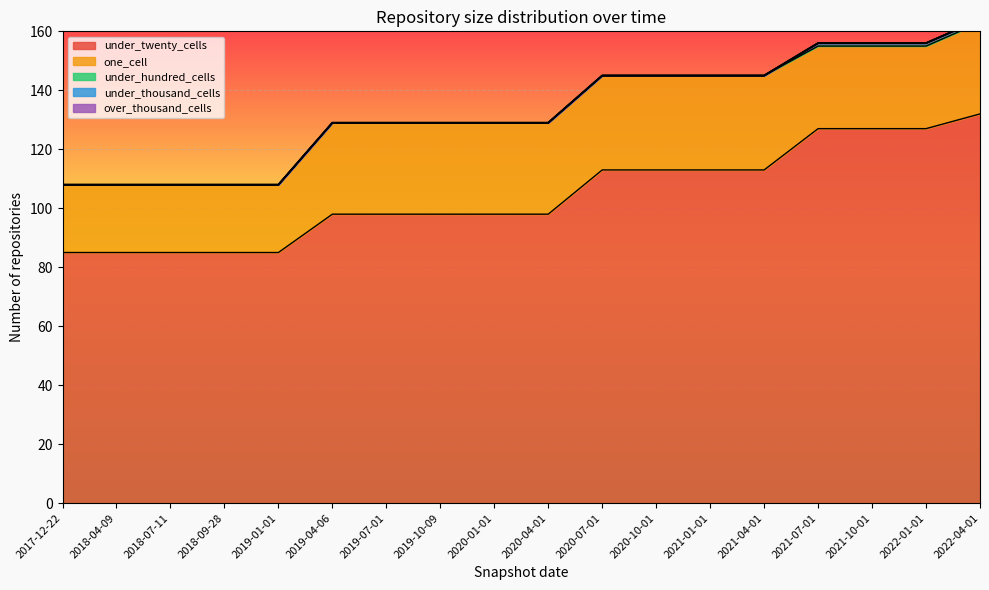

Between 2018-09-28 and 2020-10-01, which series saw the biggest shift?

under_twenty_cells